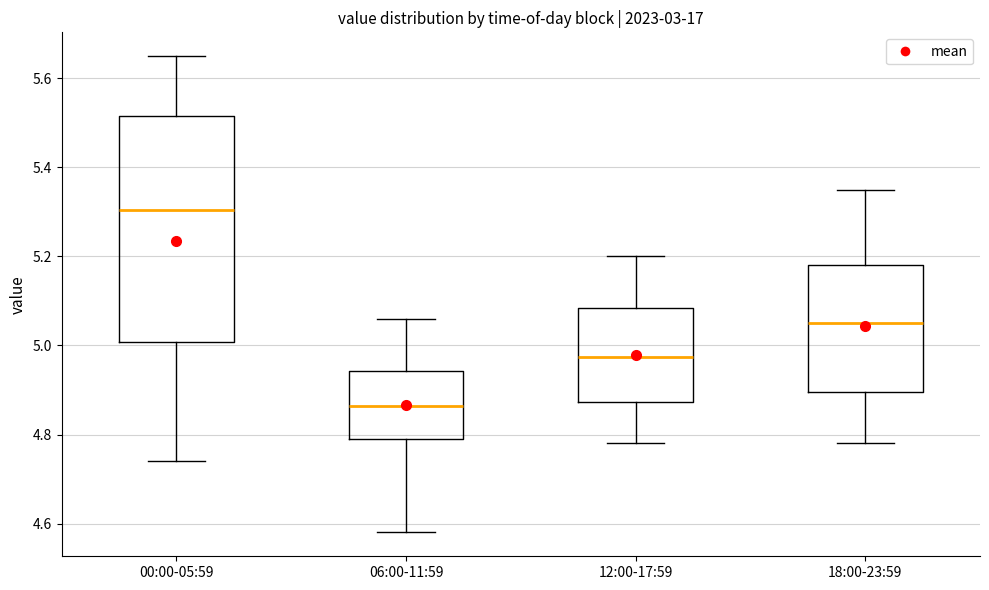

Reading left to right, read every box against the y-axis: the position of its median line, the range the box covers, and the ends of its whiskers. The values are not printed on the chart, so give them approximately, as read against the axis.

00:00-05:59: median 5.30, box 5.00 to 5.52, whiskers 4.74 to 5.66
06:00-11:59: median 4.86, box 4.80 to 4.94, whiskers 4.58 to 5.06
12:00-17:59: median 4.98, box 4.88 to 5.08, whiskers 4.78 to 5.20
18:00-23:59: median 5.06, box 4.90 to 5.18, whiskers 4.78 to 5.36